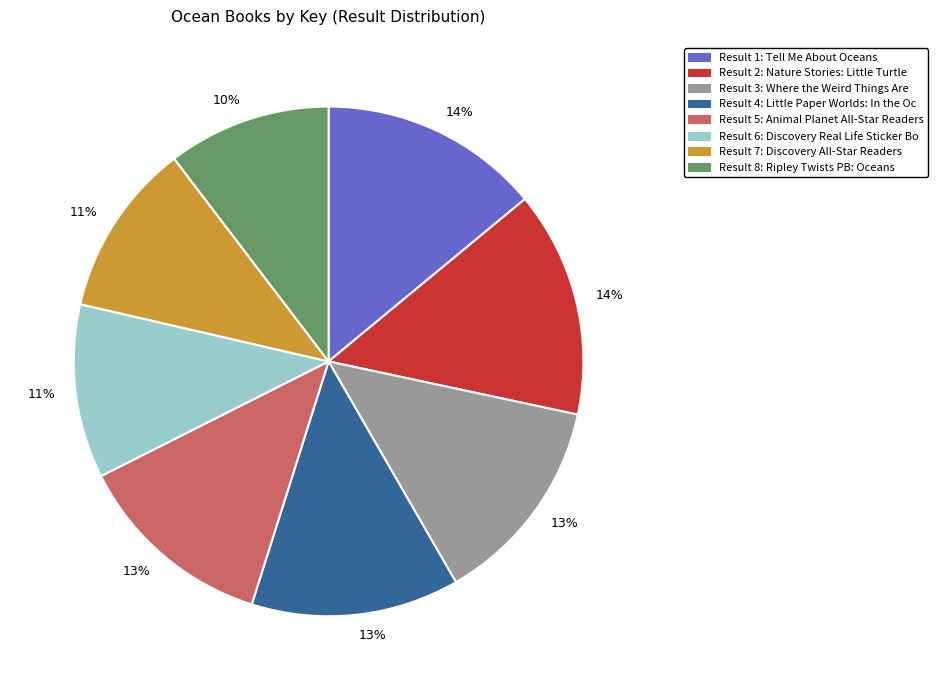

Does any single category account for the majority?

No